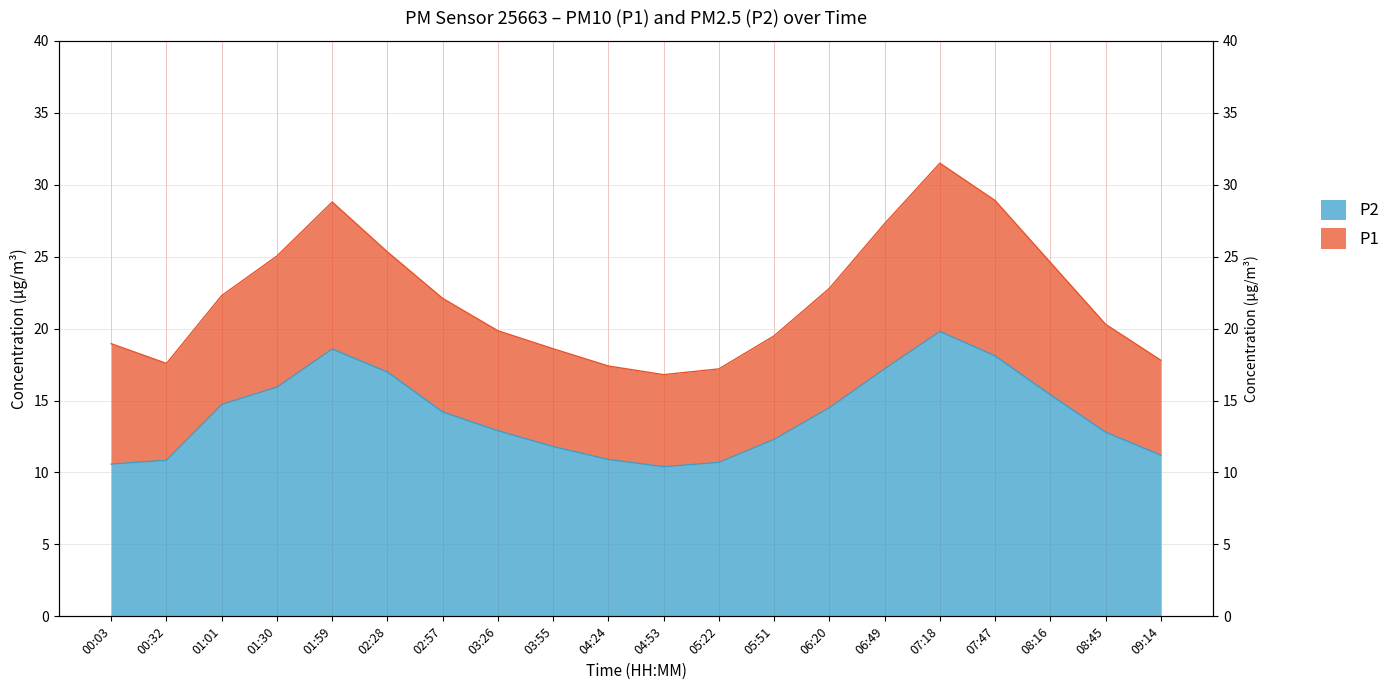

Which category has the lowest value across all series?

04:53